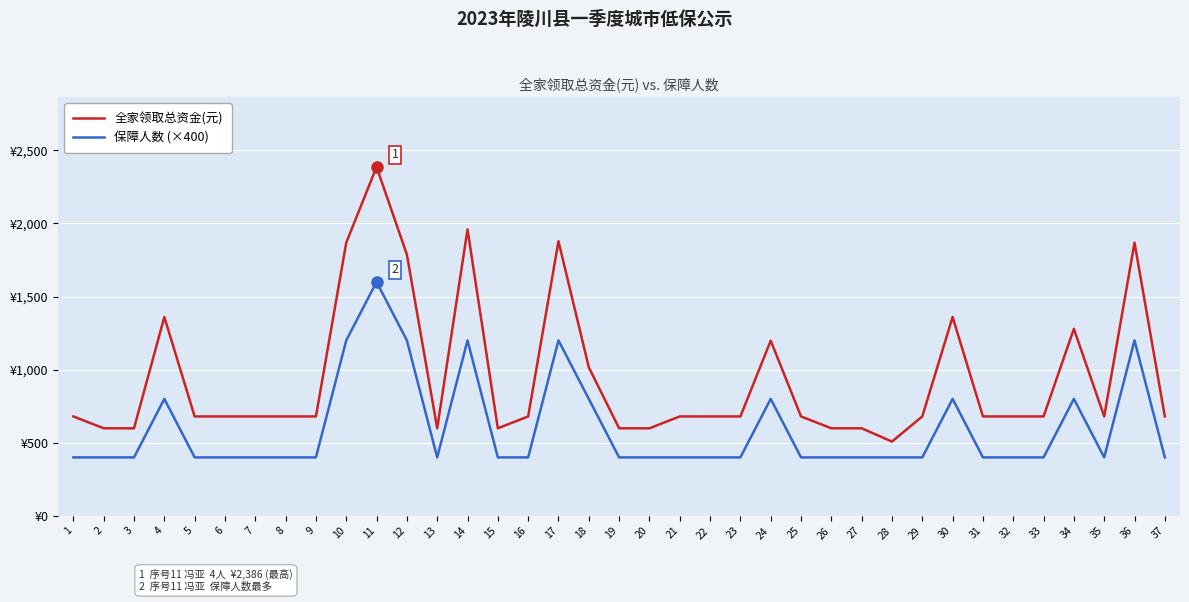

What are all the series names shown in the legend?

全家领取总资金(元), 保障人数 (×400)